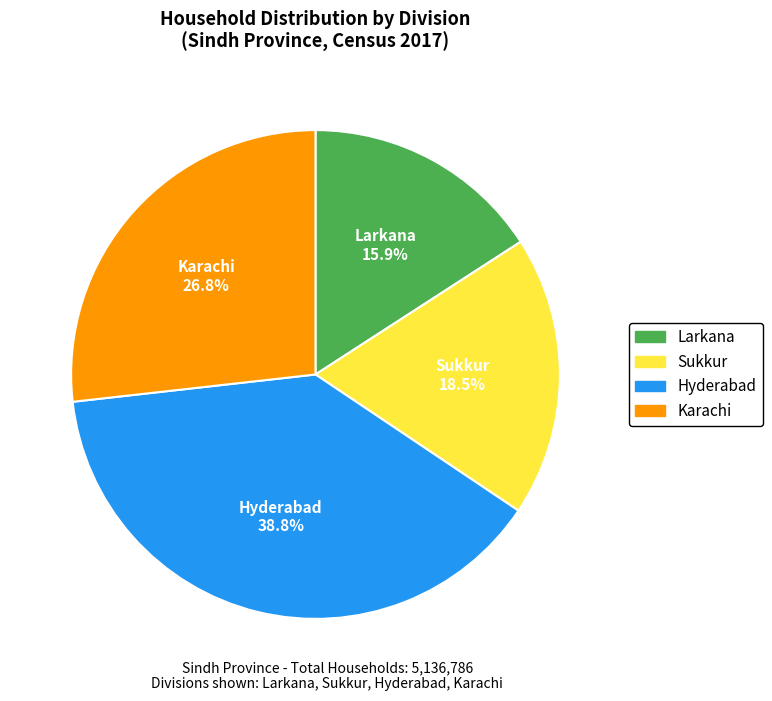

How many segments does this pie chart have?

4